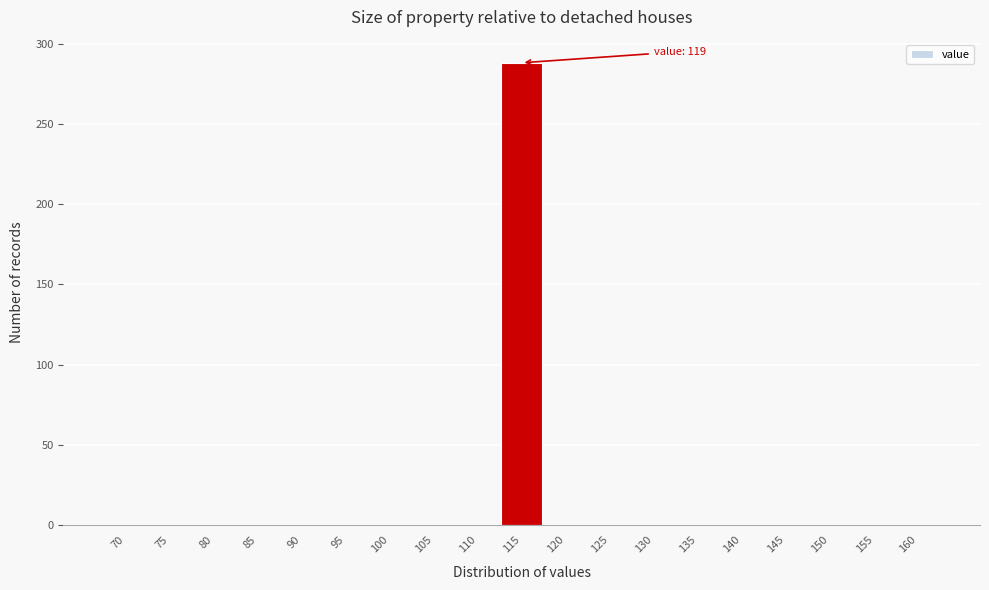

Reading left to right, extract all data points from this chart.

70=0	75=0	80=0	85=0	90=0	95=0	100=0	105=0	110=0	115=288	120=0	125=0	130=0	135=0	140=0	145=0	150=0	155=0	160=0